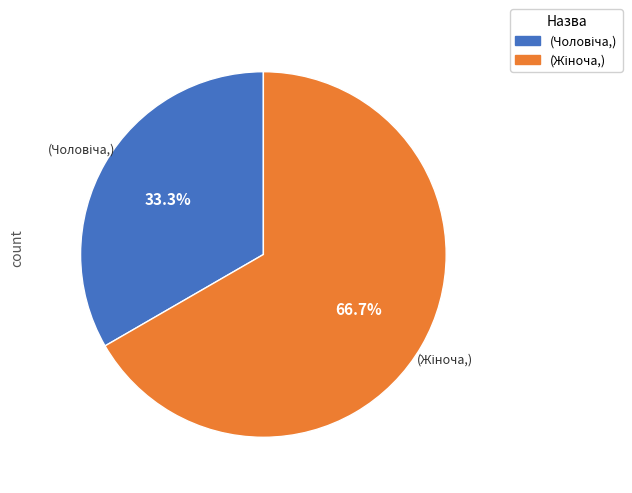

Is there a majority slice in this chart?

Yes